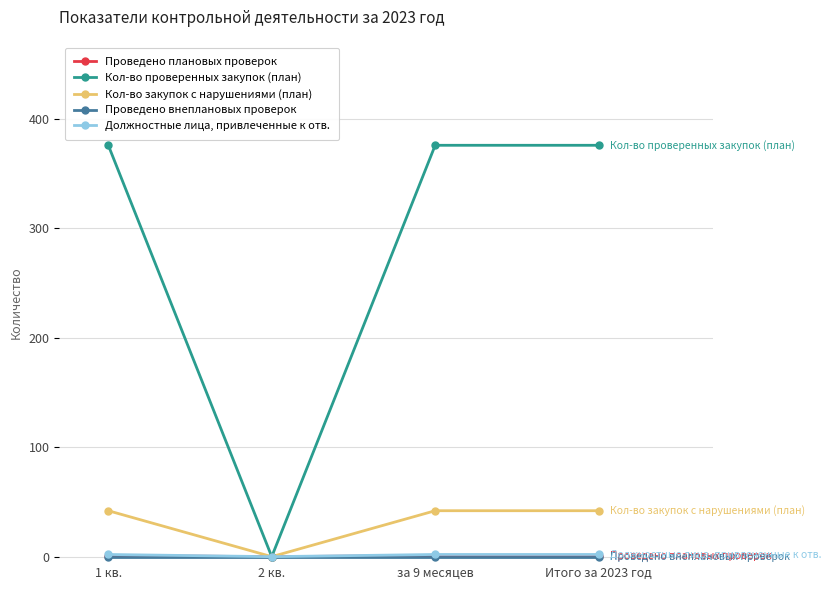

Which series changed the most between 1 кв. and 2 кв.?

Кол-во проверенных закупок (план)